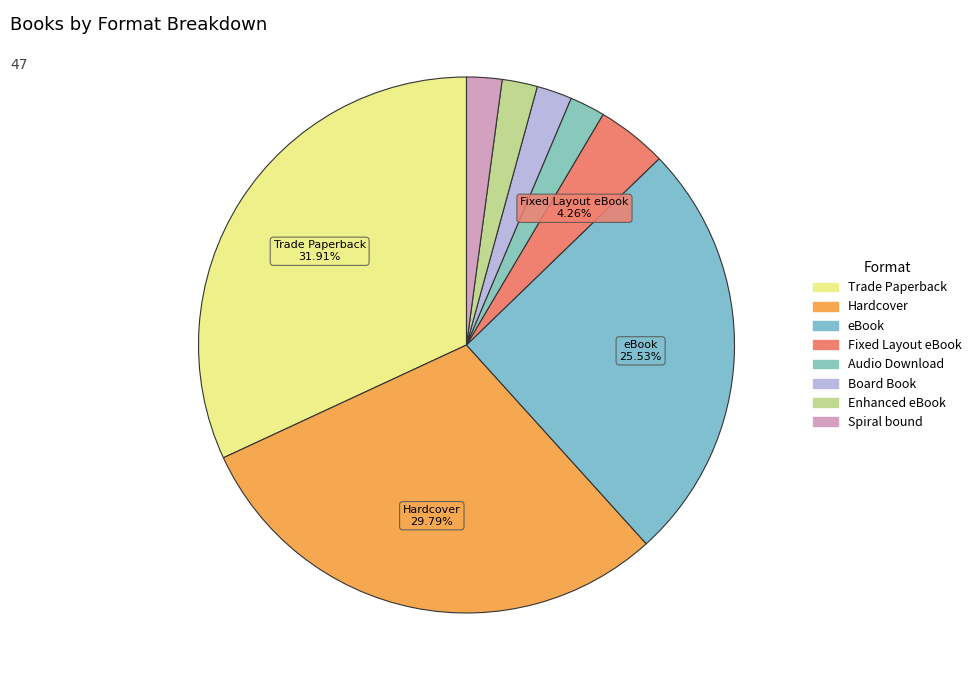

How many slices are in this pie chart?

8